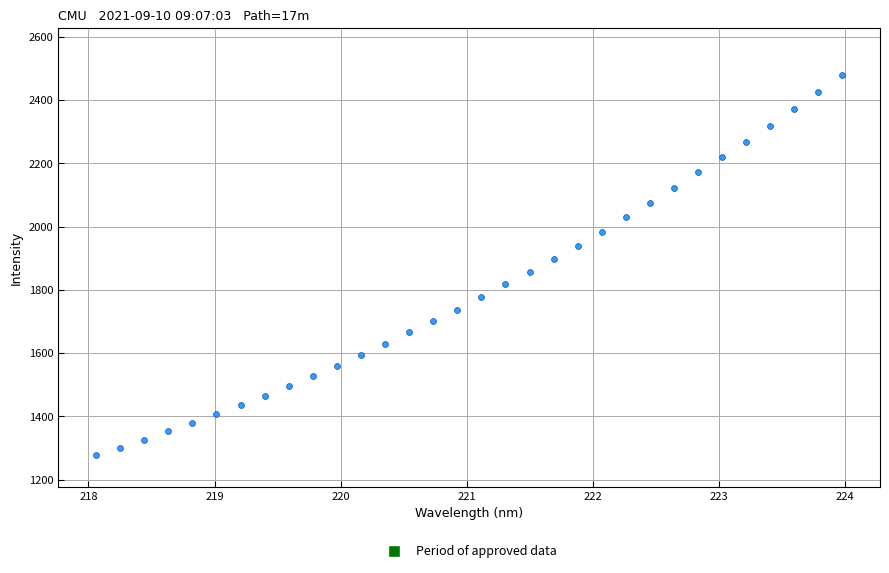

What is the range of X values (max minus min)?

5.9